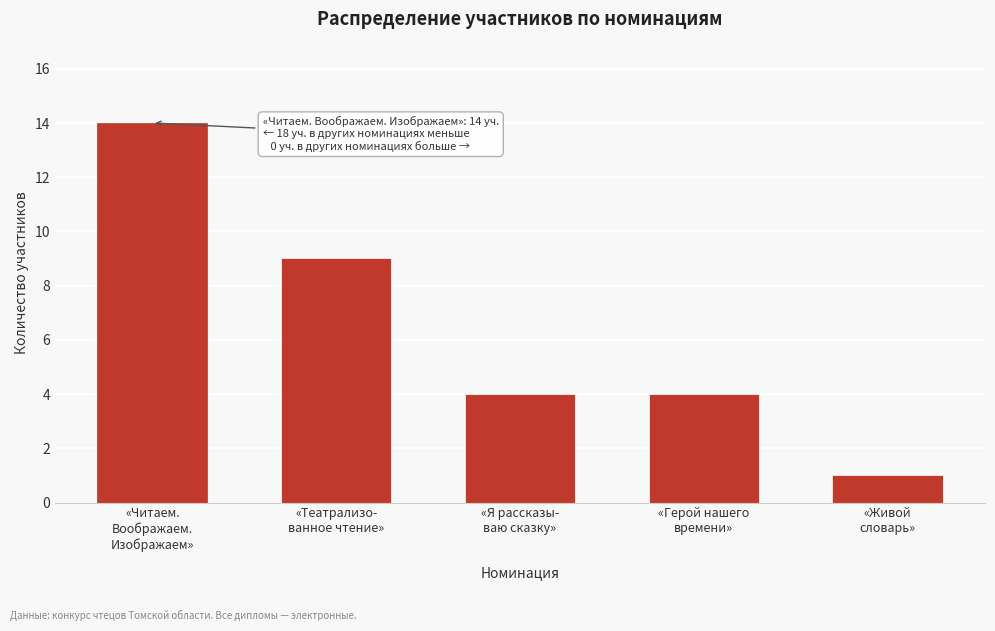

Reading left to right, list all the values displayed in this chart.

14	9	4	4	1